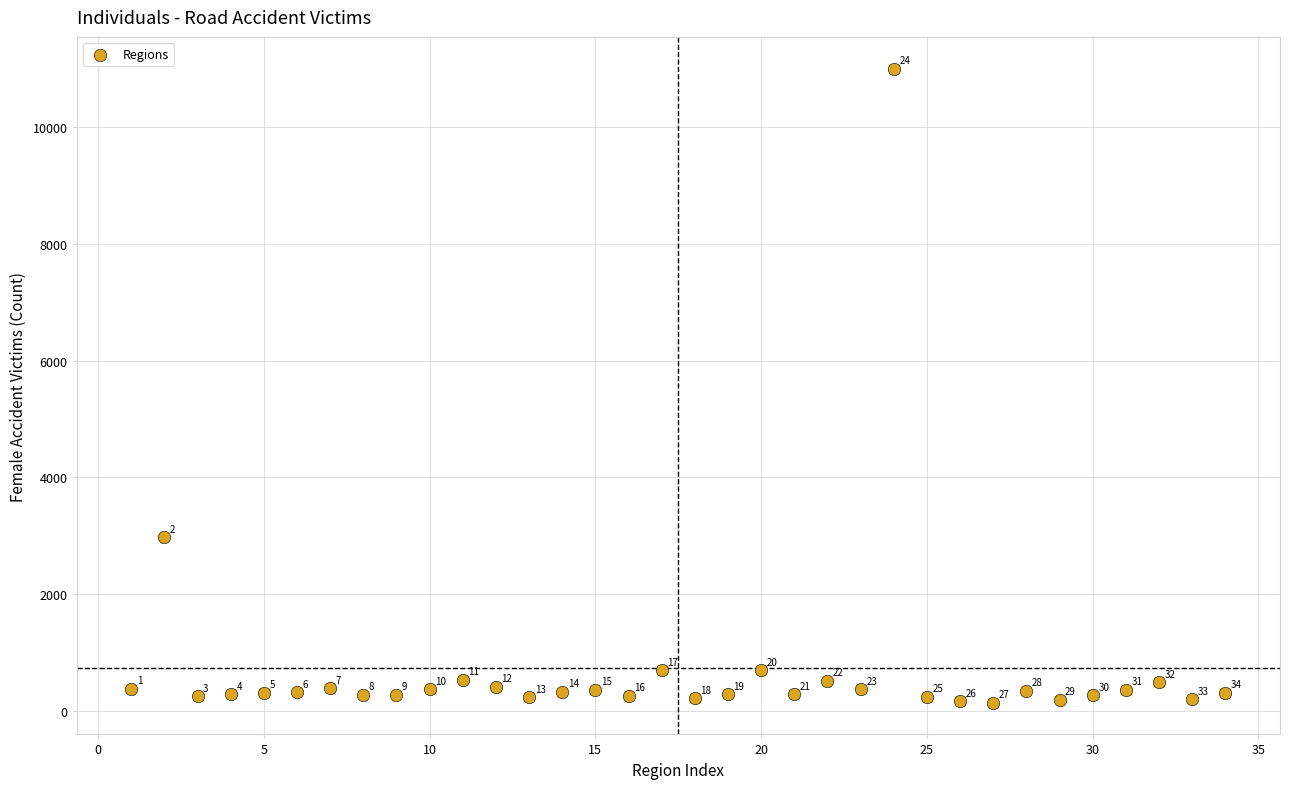

What Y value in the scatter plot is closest to 5573?

2973